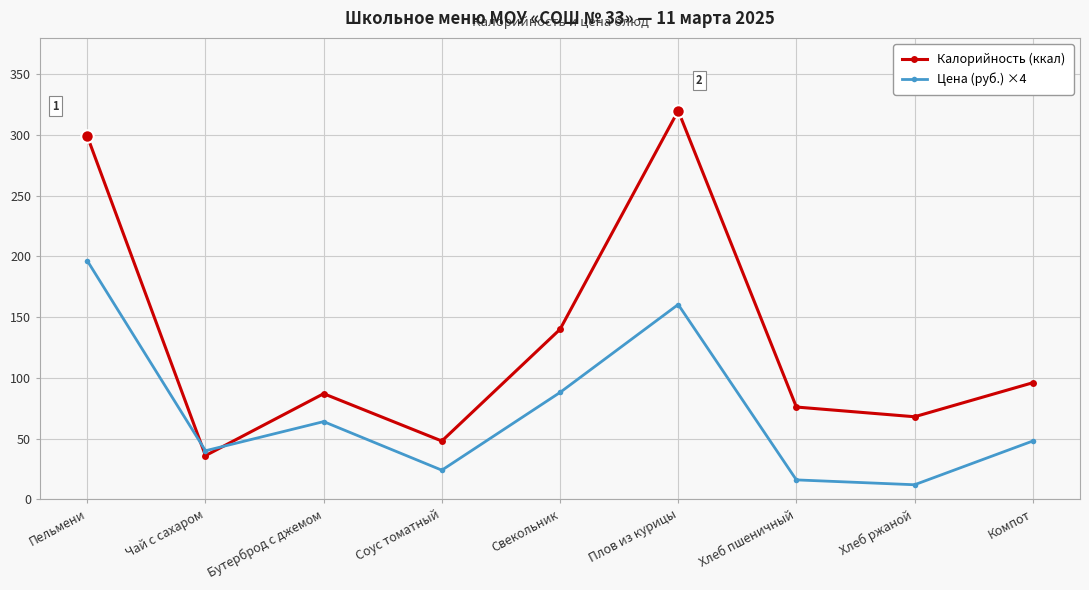

What is the maximum value shown in the chart?

320.0